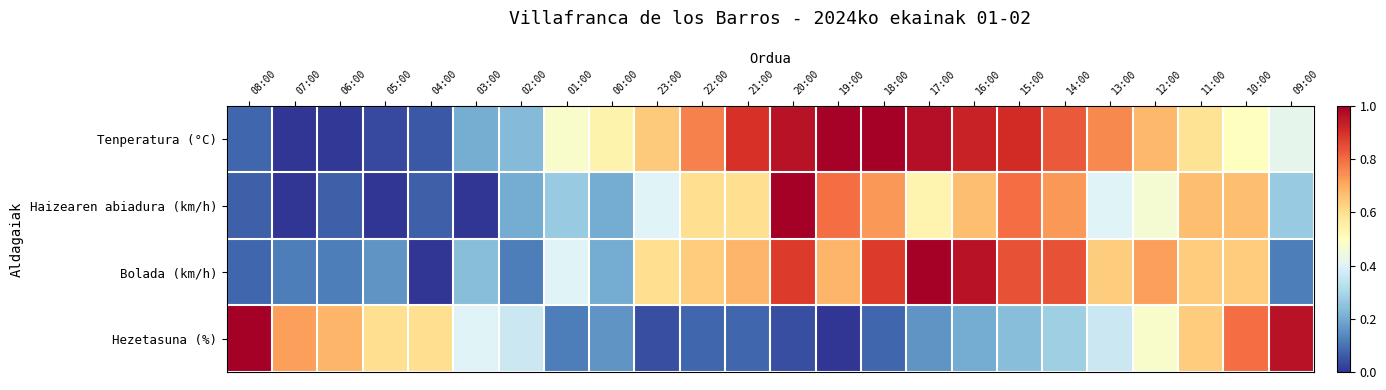

Between 02:00 and 23:00, which series saw the biggest shift?

Bolada (km/h)